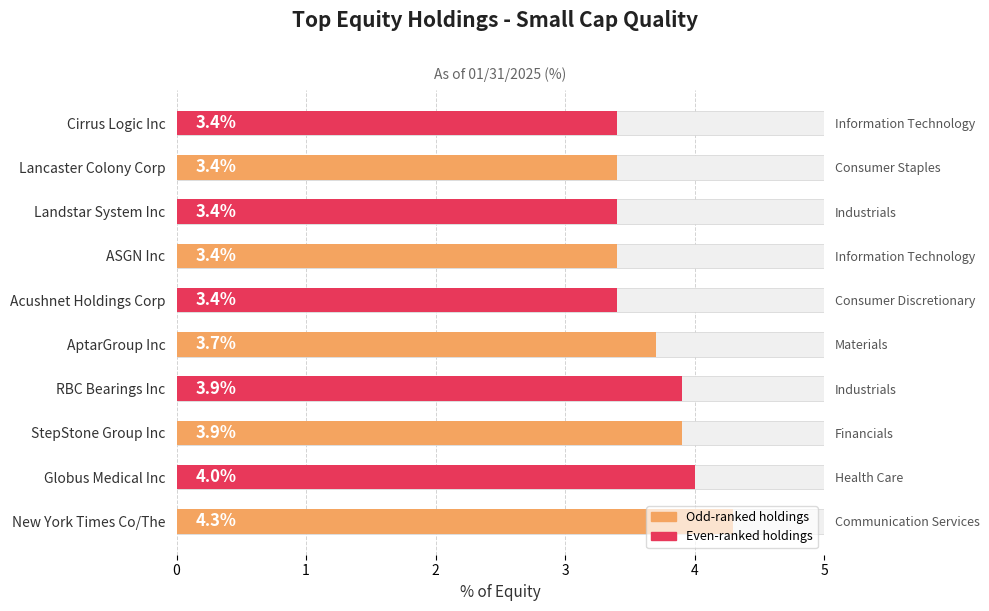

What is the sum of all values?

36.8